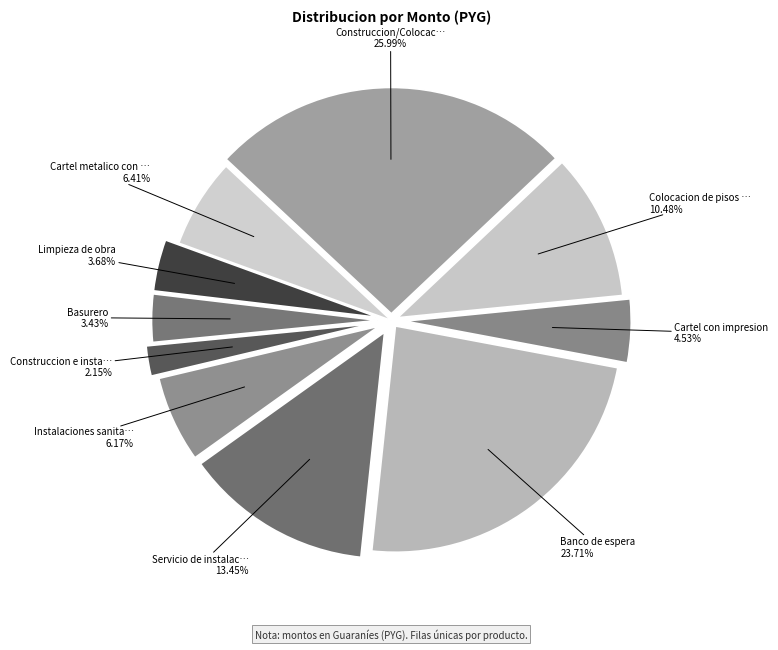

How many segments does this pie chart have?

10